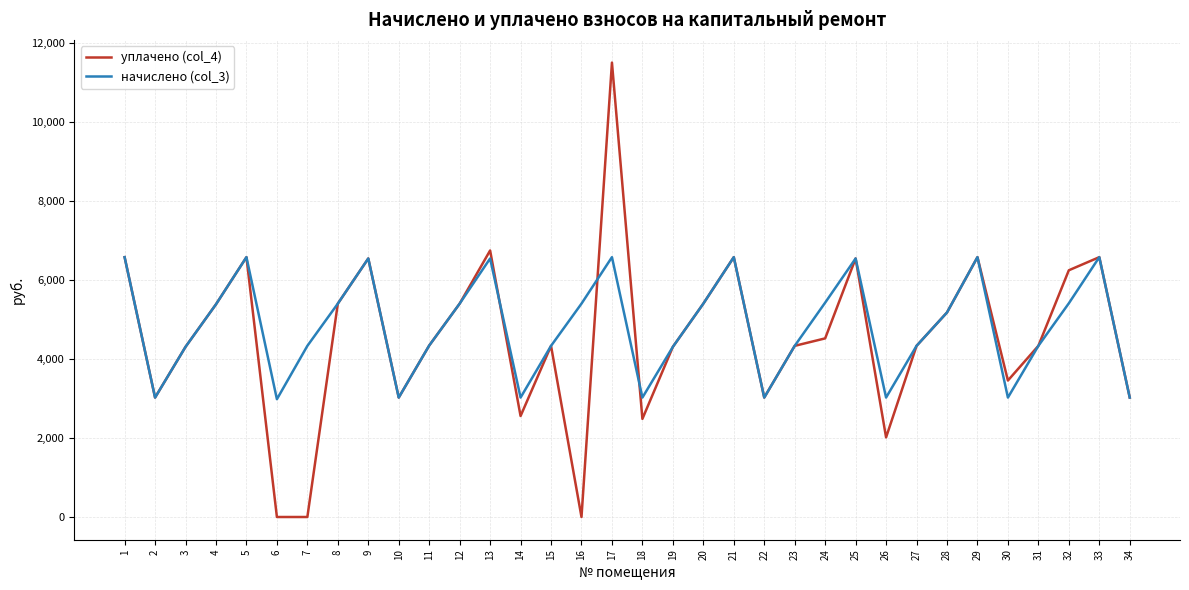

At which category is the sum across all series the highest?

17